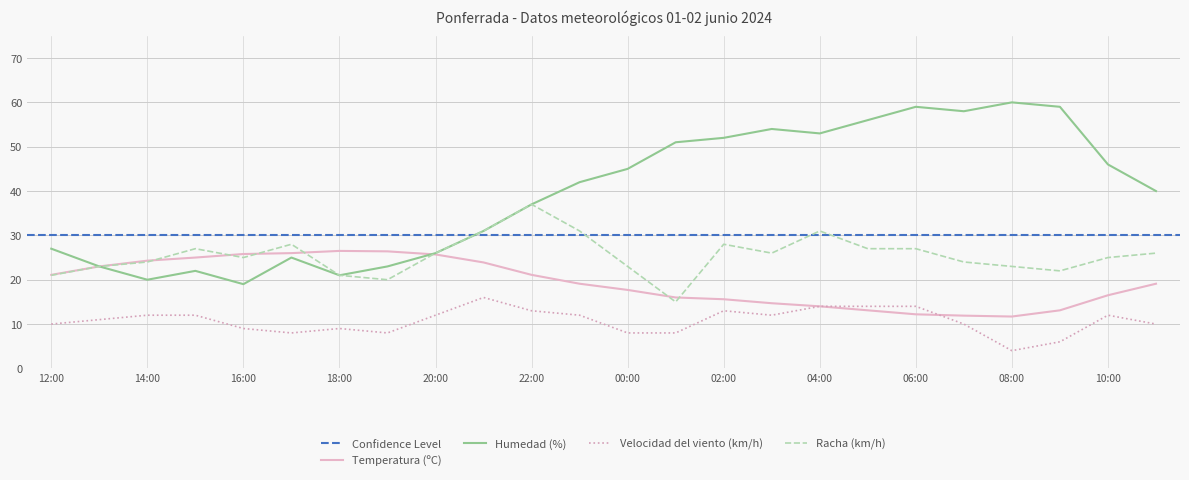

What is the maximum value for Racha (km/h)?

37.0